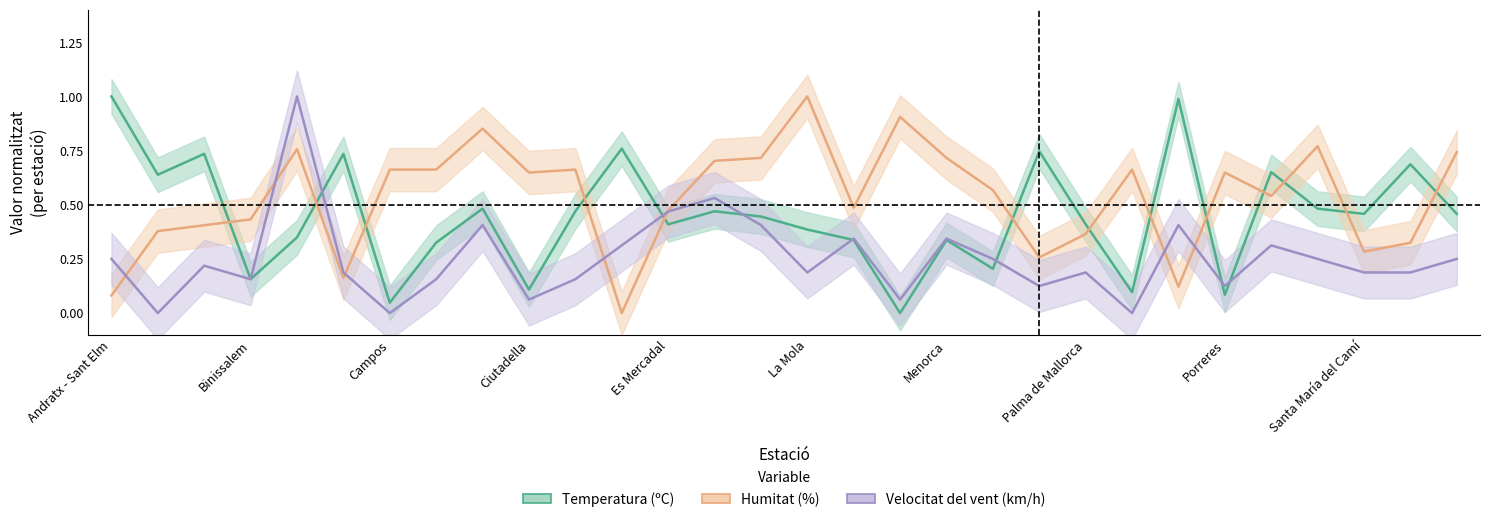

Which category has the lowest value across all series?

17